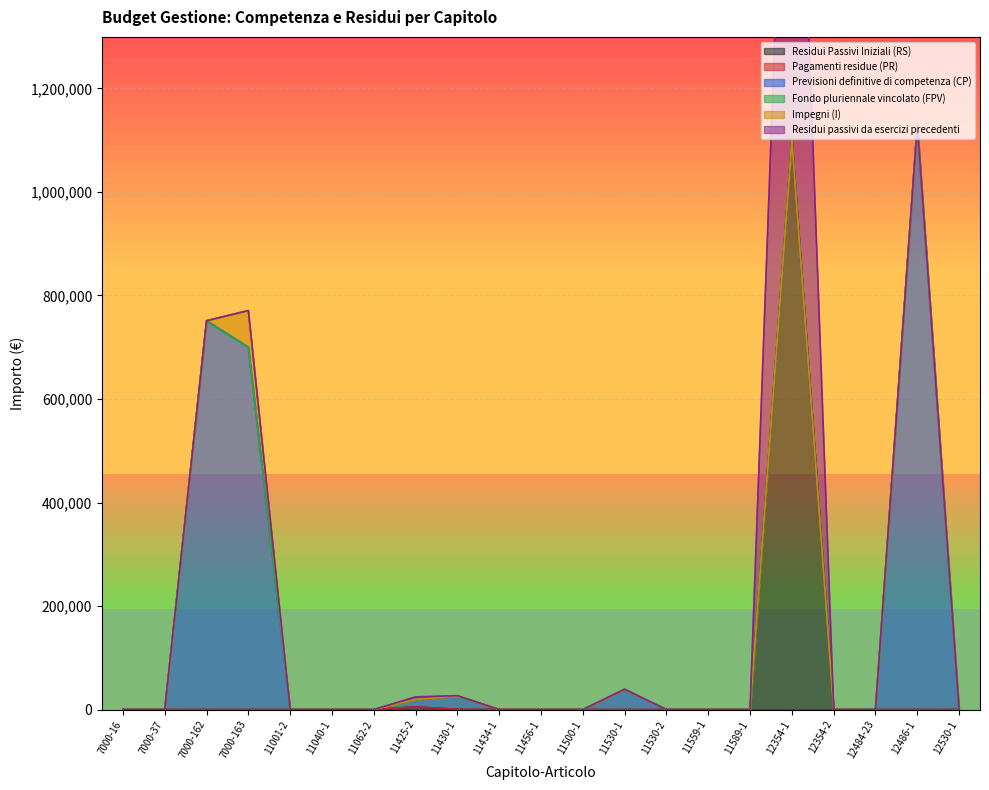

True or false: Pagamenti residue (PR) has more than 2 interior local peaks.

False